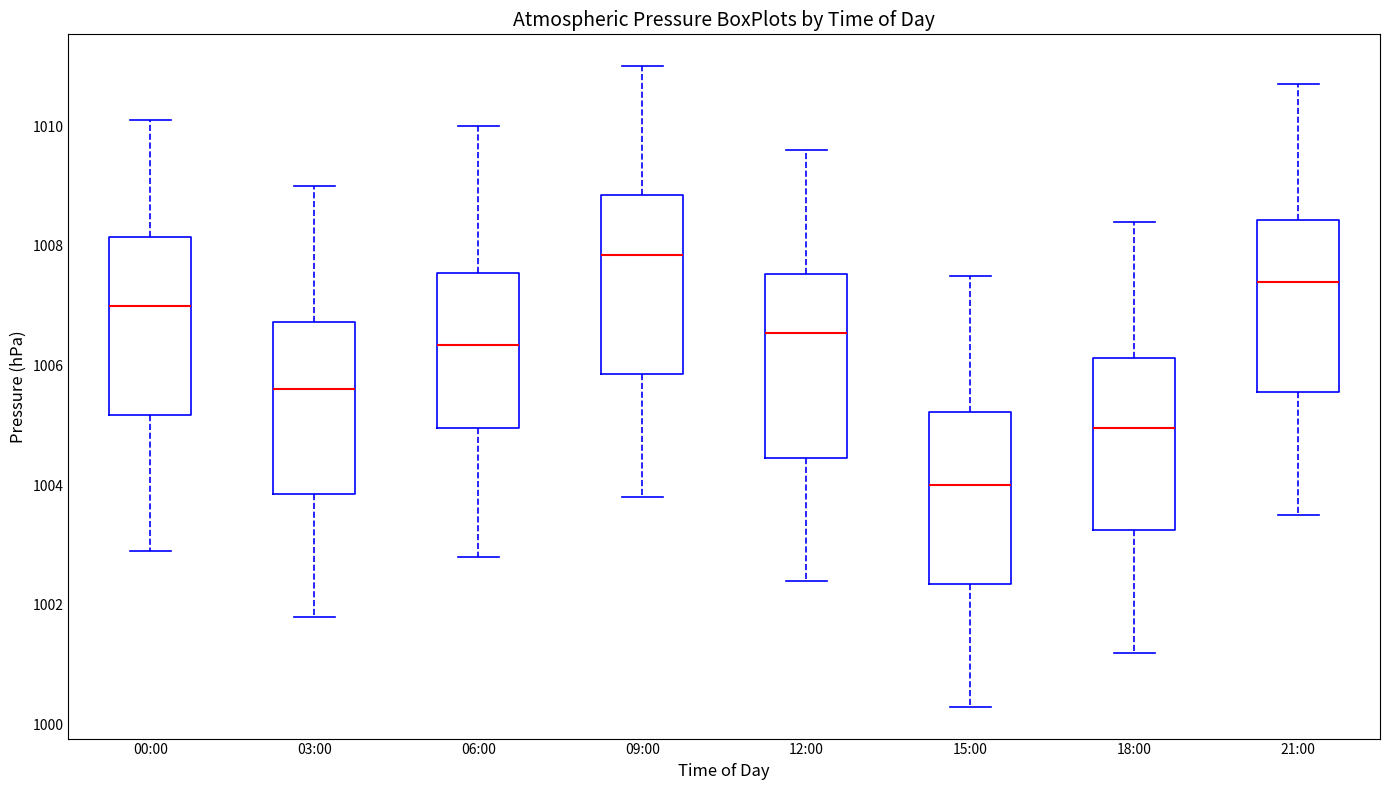

Where is the lower edge of the box for 03:00 on the y-axis? The values are not printed on the chart, so give them approximately, as read against the axis.

1003.8